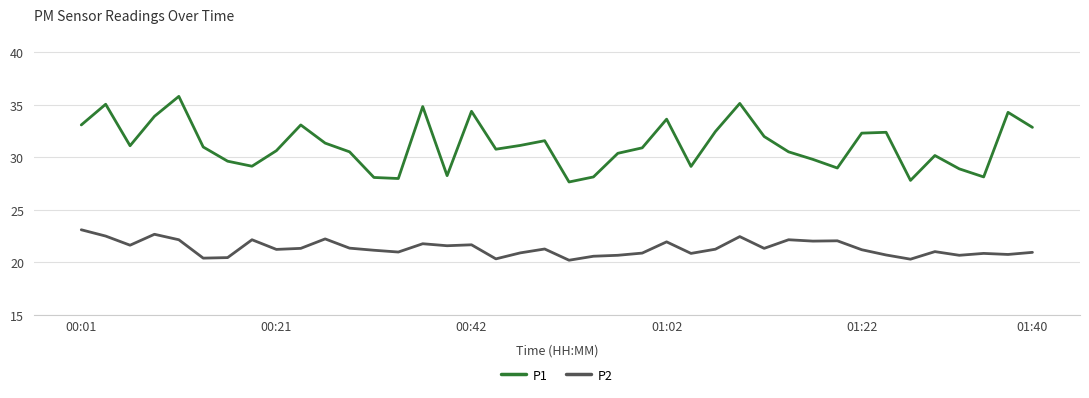

True or false: P1 and P2 cross at least once.

False